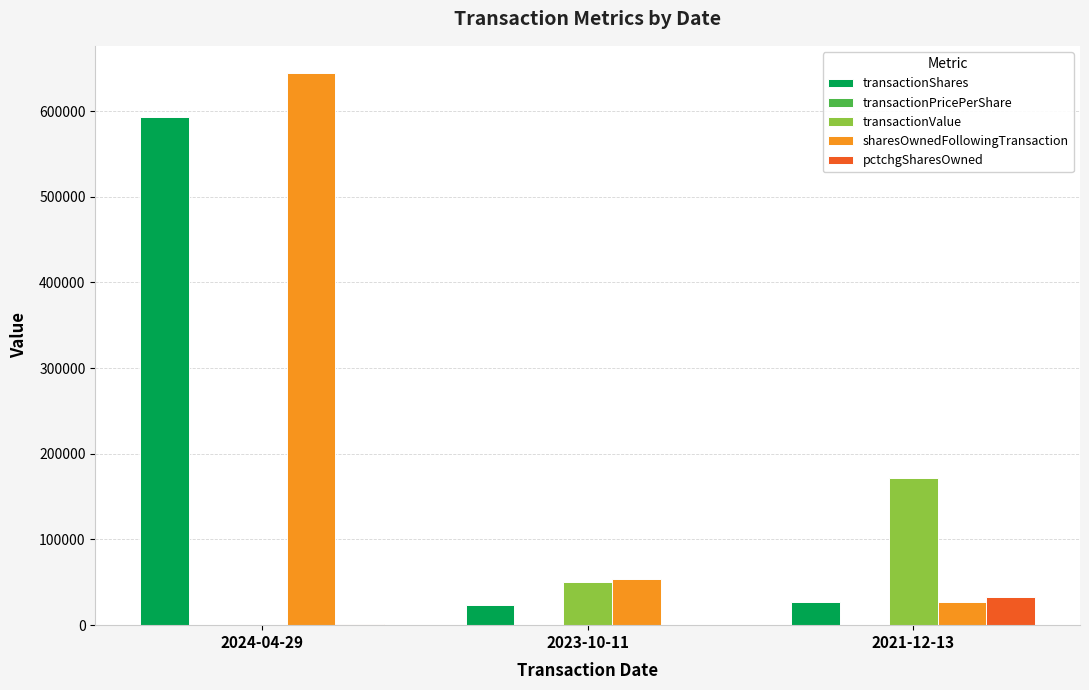

What is the greatest value displayed?

643999.0